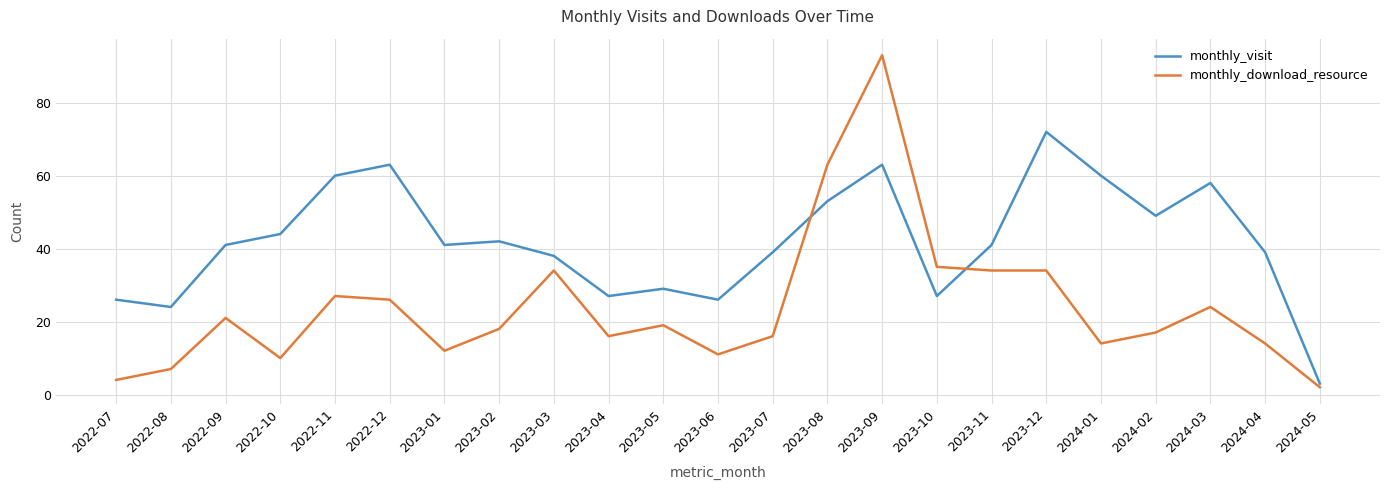

Where is monthly_visit nearest to the value 37?

2023-03